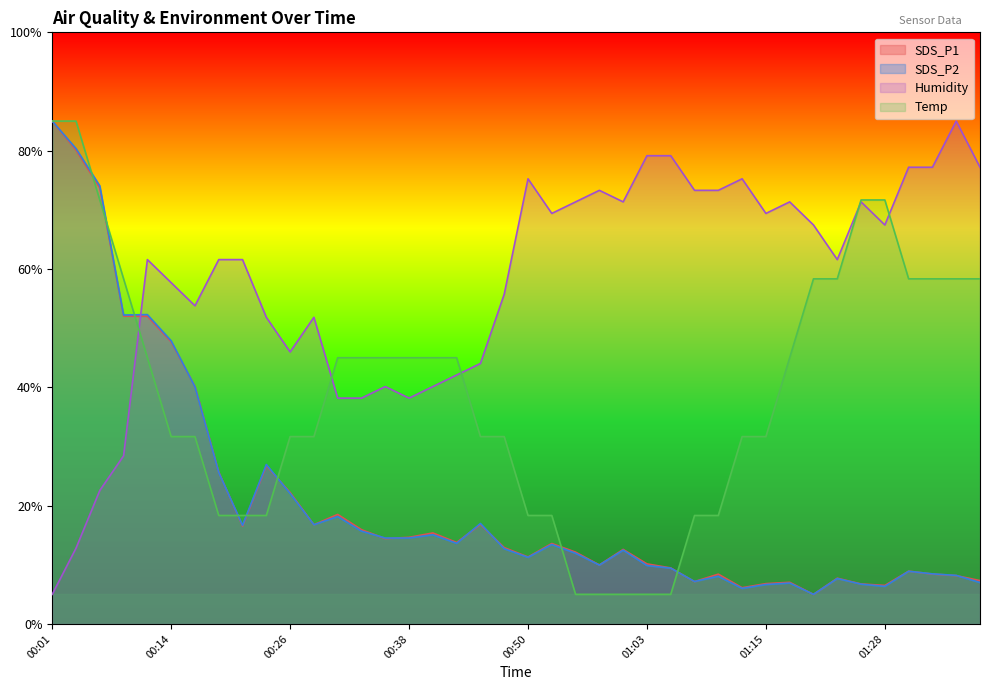

What value does the Humidity series have at 00:28?

51.8